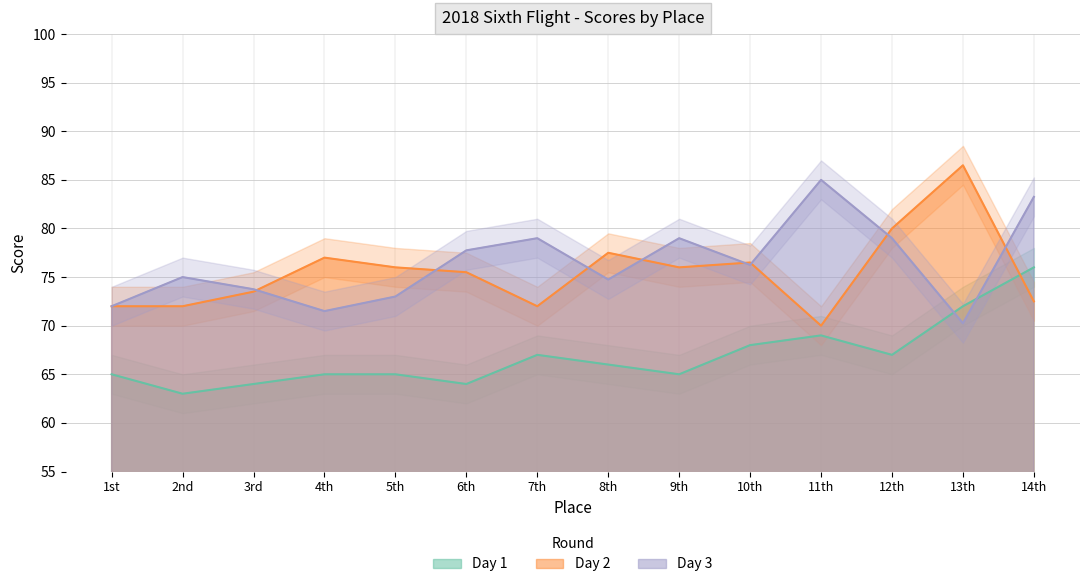

What is the minimum value for Day 3?

70.2